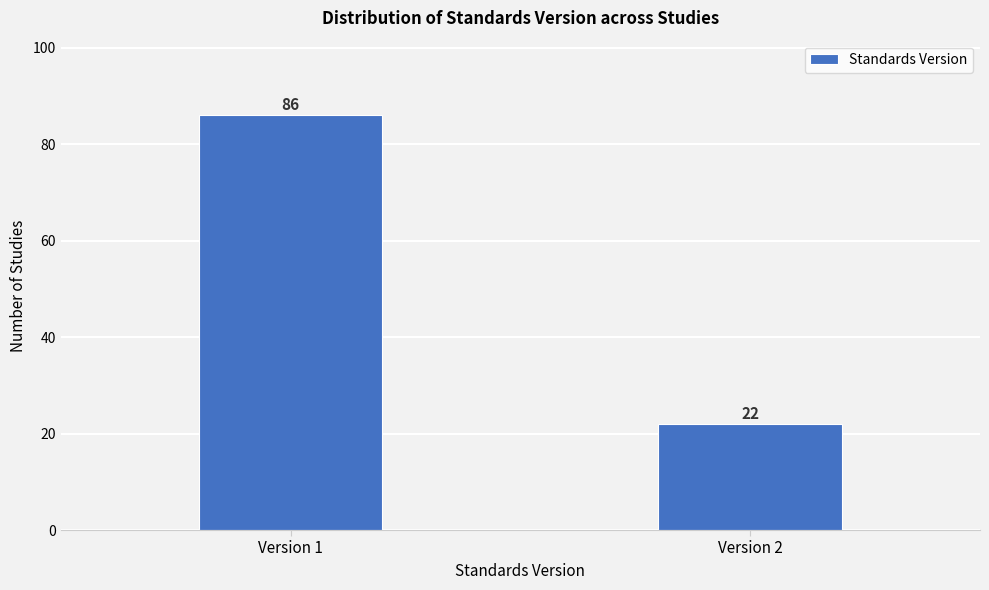

Reading left to right, transcribe all the data shown in this chart.

Version 1=86	Version 2=22